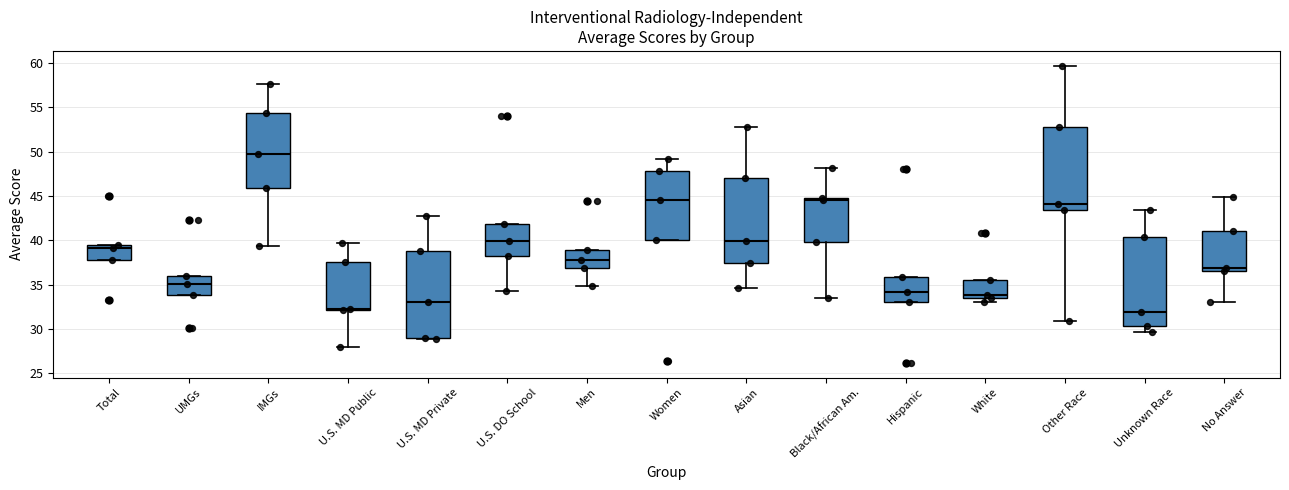

Reading left to right, read every box against the y-axis: the position of its median line, the range the box covers, and the ends of its whiskers. The values are not printed on the chart, so give them approximately, as read against the axis.

Total: median 39.0, box 38.0 to 39.5, whiskers 38.0 to 39.5
UMGs: median 35.0, box 34.0 to 36.0, whiskers 34.0 to 36.0
IMGs: median 50.0, box 46.0 to 54.5, whiskers 39.5 to 57.5
U.S. MD Public: median 32.5, box 32.0 to 37.5, whiskers 28.0 to 39.5
U.S. MD Private: median 33.0, box 29.0 to 39.0, whiskers 29.0 to 42.5
U.S. DO School: median 40.0, box 38.0 to 42.0, whiskers 34.5 to 42.0
Men: median 38.0, box 37.0 to 39.0, whiskers 35.0 to 39.0
Women: median 44.5, box 40.0 to 48.0, whiskers 40.0 to 49.0
Asian: median 40.0, box 37.5 to 47.0, whiskers 34.5 to 53.0
Black/African Am.: median 44.5, box 40.0 to 45.0, whiskers 33.5 to 48.0
Hispanic: median 34.0, box 33.0 to 36.0, whiskers 33.0 to 36.0
White: median 34.0, box 33.5 to 35.5, whiskers 33.0 to 35.5
Other Race: median 44.0, box 43.5 to 53.0, whiskers 31.0 to 59.5
Unknown Race: median 32.0, box 30.5 to 40.5, whiskers 29.5 to 43.5
No Answer: median 37.0, box 36.5 to 41.0, whiskers 33.0 to 45.0